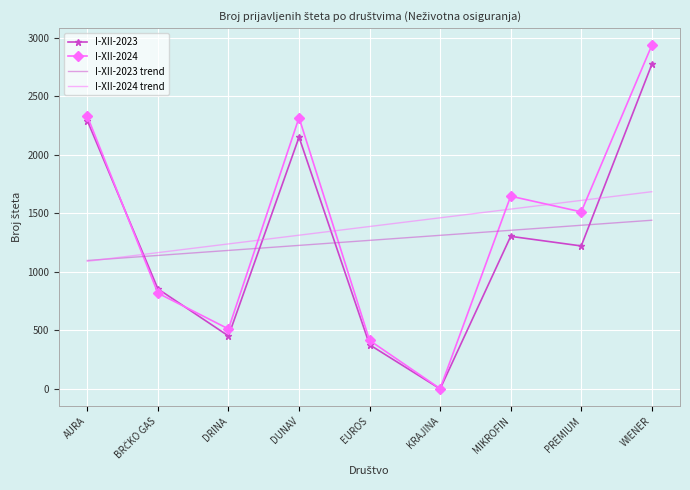

What is the sum of all I-XII-2023 trend values?

11418.0